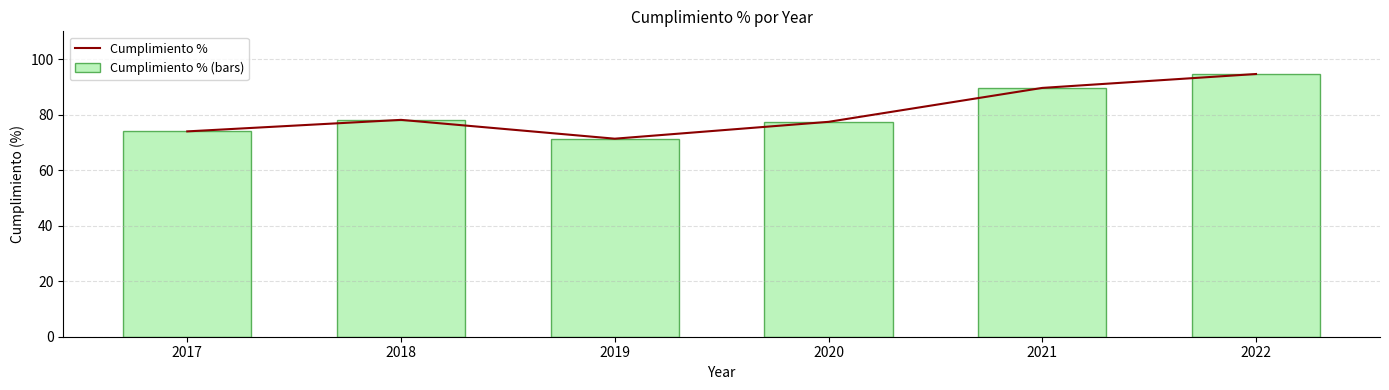

Which category has the highest value in the Cumplimiento % series?

2022